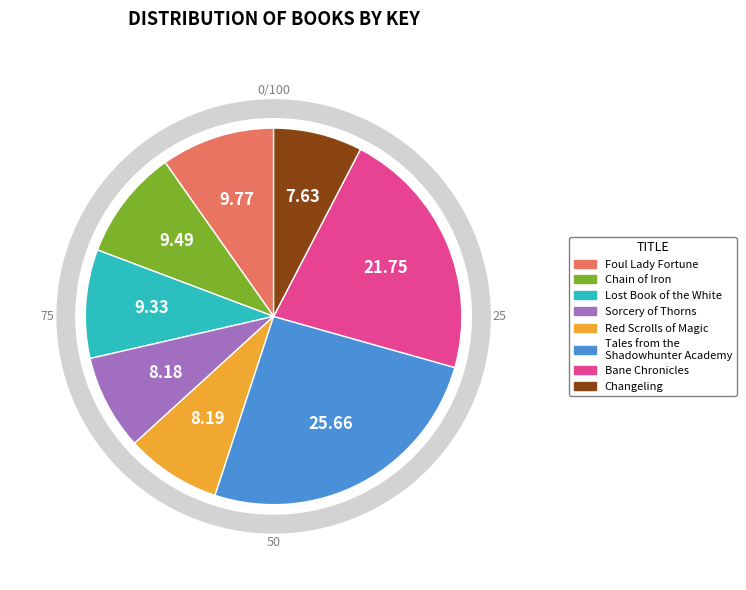

How many slices are in this pie chart?

8